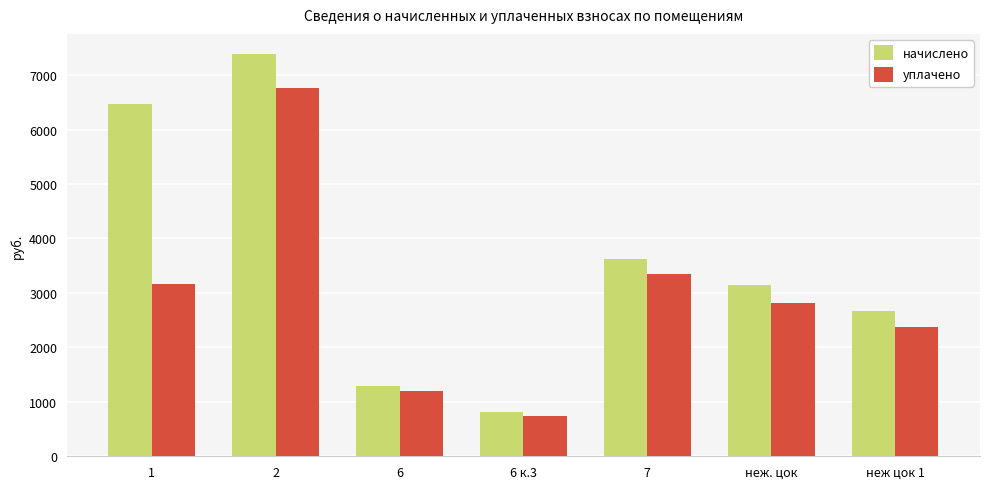

At which category is the sum across all series the highest?

2